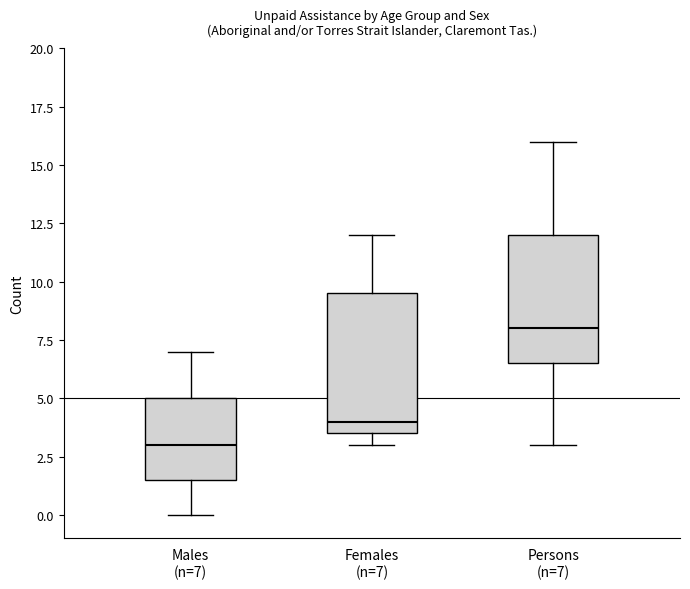

Reading left to right, transcribe this box plot: for each box, give where its median line is, the range the box spans, and where its two whiskers end, as read against the y-axis. The values are not printed on the chart, so give them approximately, as read against the axis.

Males (n=7): median 3.0, box 1.5 to 5.0, whiskers 0.0 to 7.0
Females (n=7): median 4.0, box 3.5 to 9.5, whiskers 3.0 to 12.0
Persons (n=7): median 8.0, box 6.5 to 12.0, whiskers 3.0 to 16.0